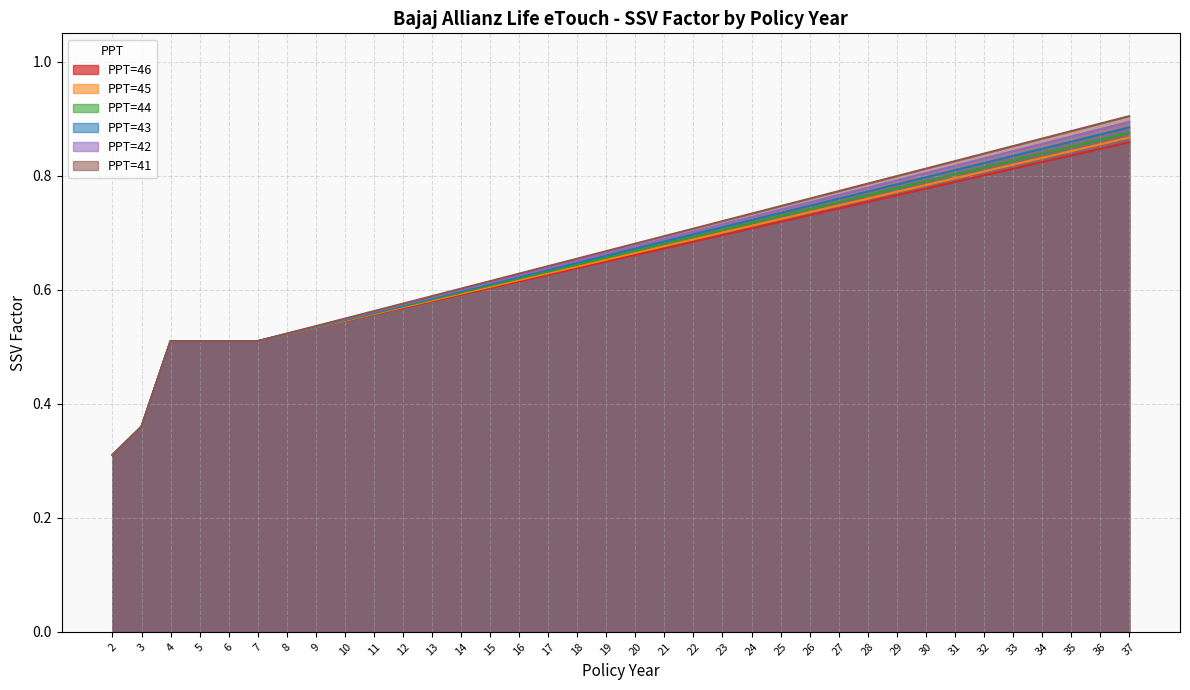

Rank the categories by PPT=41 value from lowest to highest.

2, 3, 4, 5, 6, 7, 8, 9, 10, 11, 12, 13, 14, 15, 16, 17, 18, 19, 20, 21, 22, 23, 24, 25, 26, 27, 28, 29, 30, 31, 32, 33, 34, 35, 36, 37